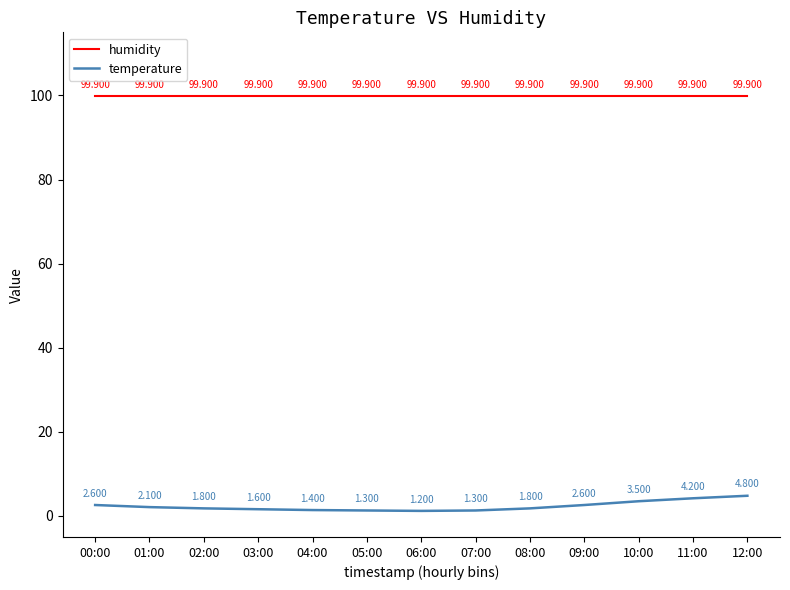

True or false: temperature and humidity intersect in this chart.

False